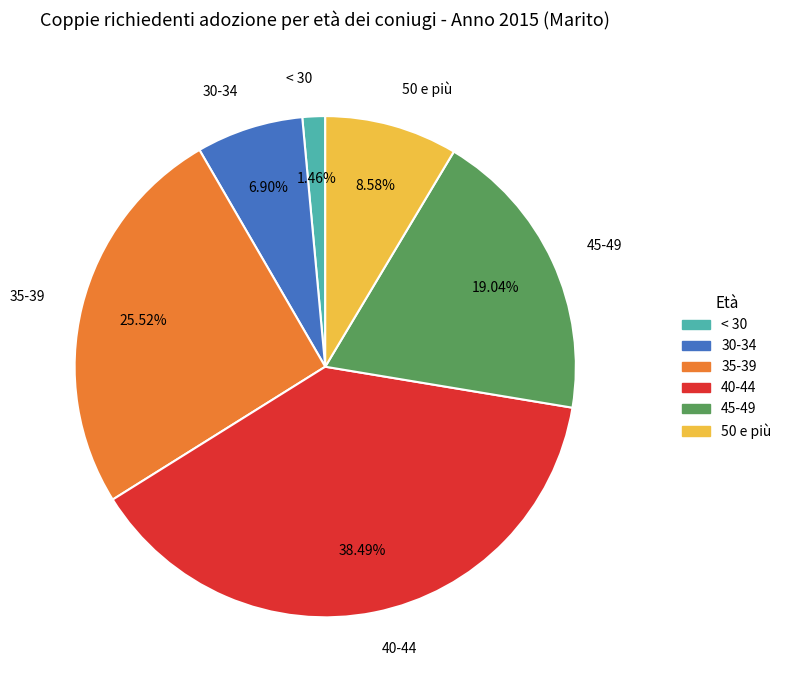

Which has a higher value, 50 e più or 30-34?

50 e più